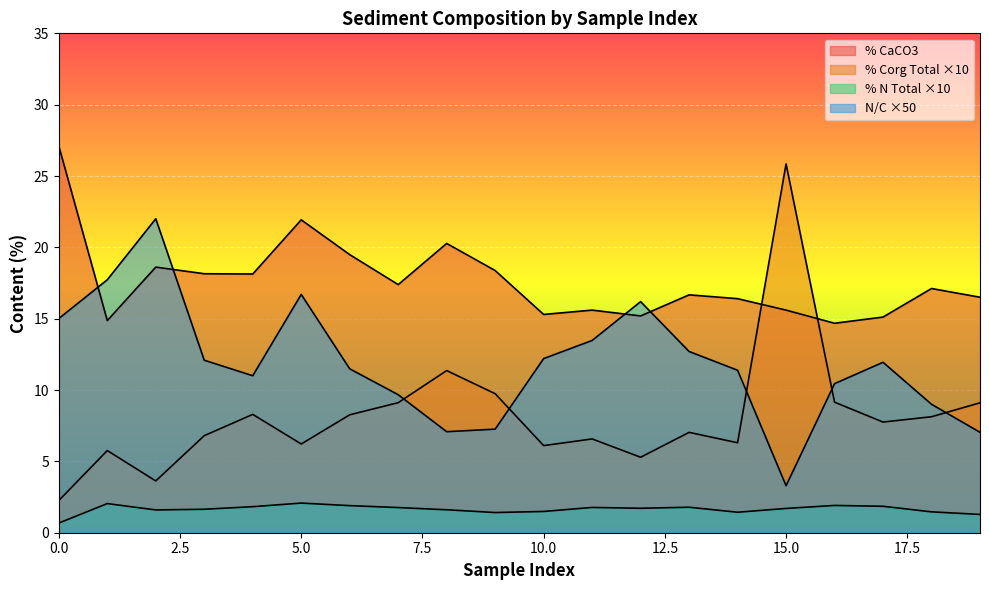

How many interior local valleys does the % CaCO3 series have?

6